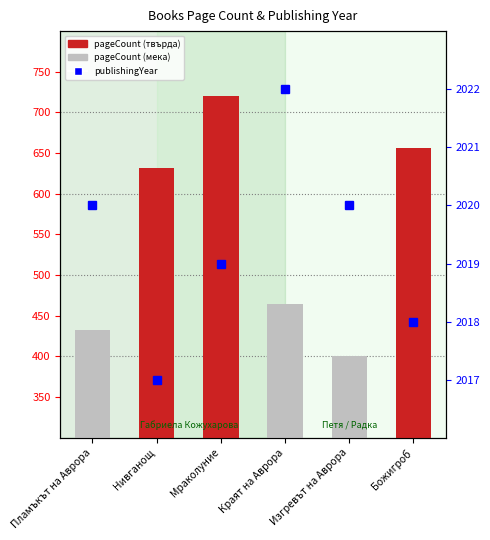

At which category does the chart reach its minimum across all series?

Изгревът на Аврора